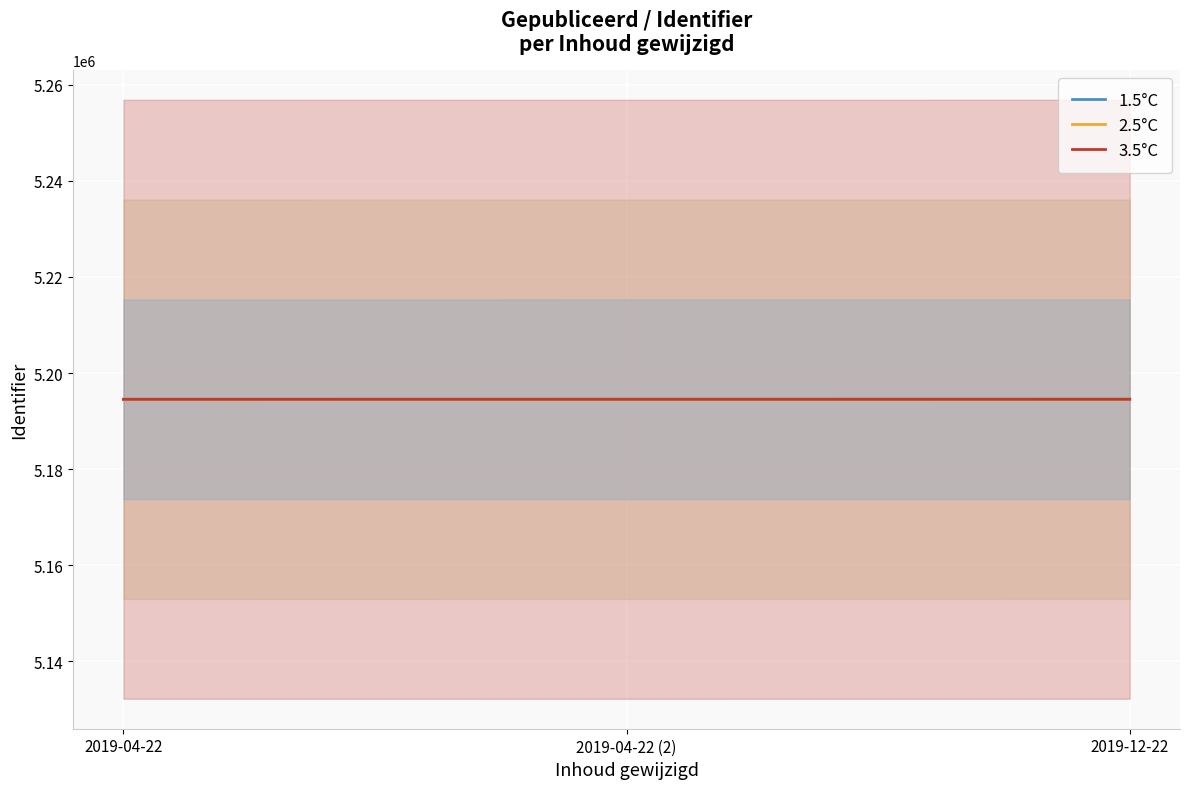

The 3.5°C series shows 5194542 at 2019-04-22 (2). True or false?

True